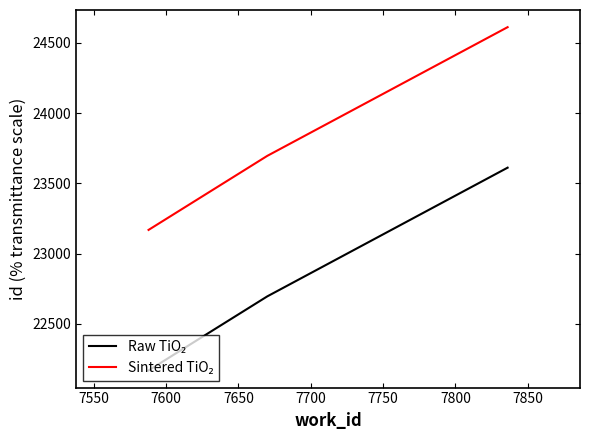

What is the smallest value displayed?

22168